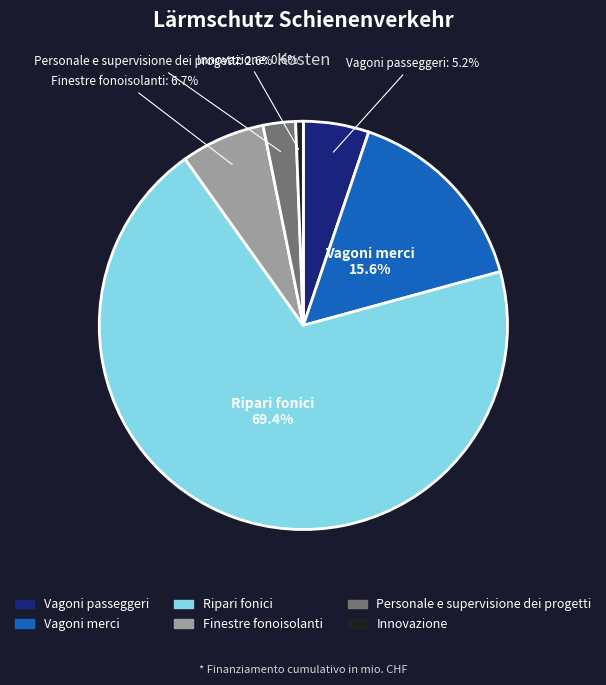

How many segments does this pie chart have?

6